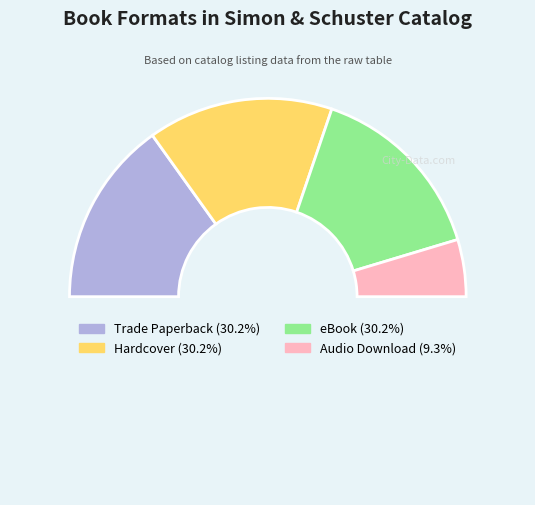

How many slices are in this pie chart?

5